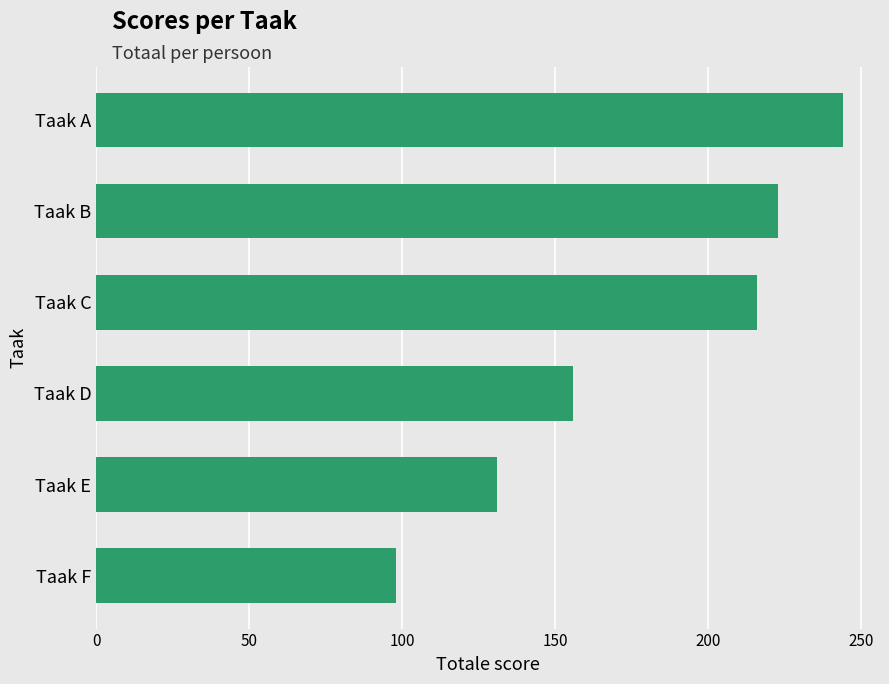

Are the bars horizontal?

Yes